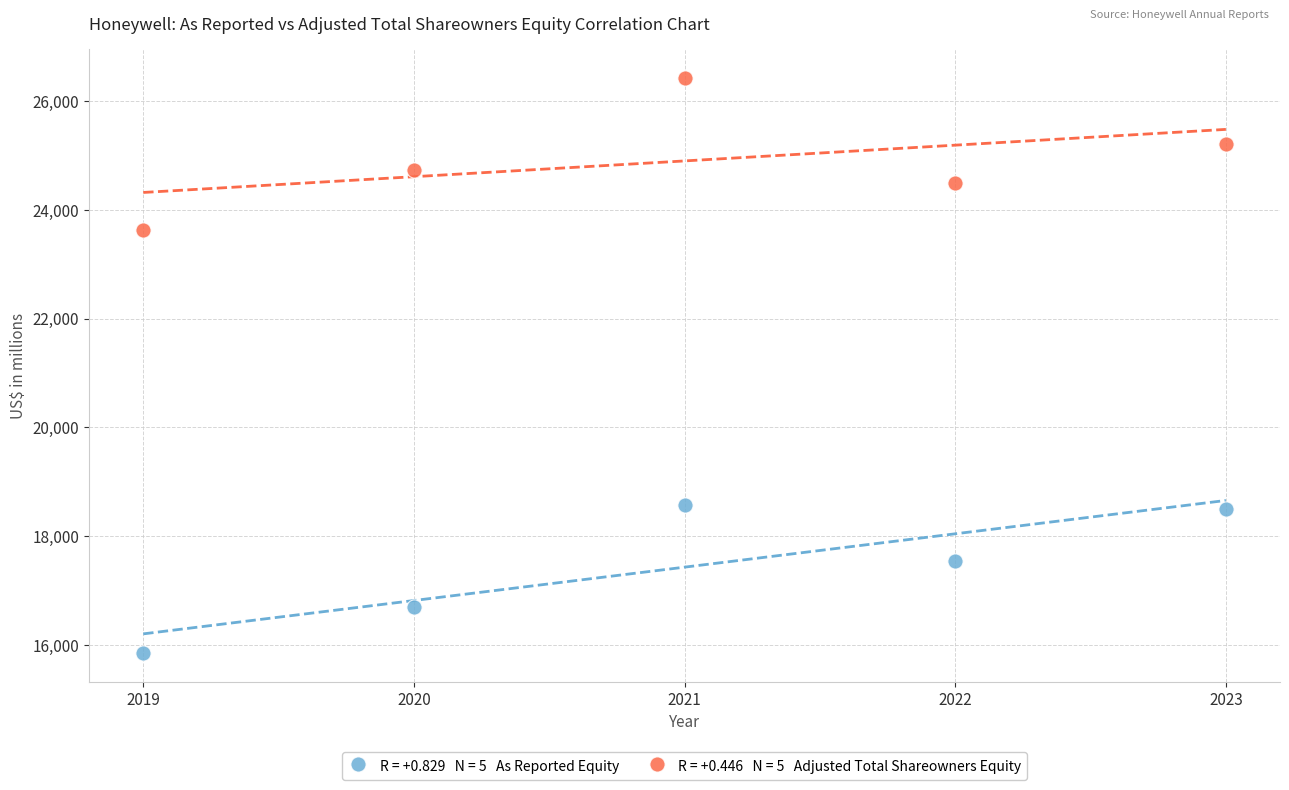

Across all data points, what is the average Y value?

21165